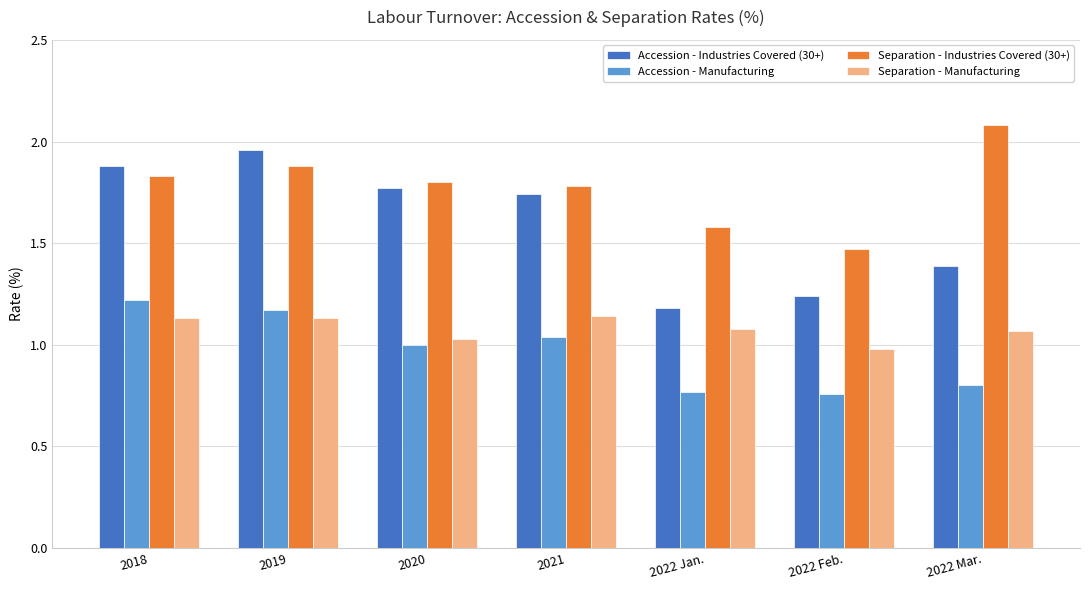

How many groups of bars are there?

7